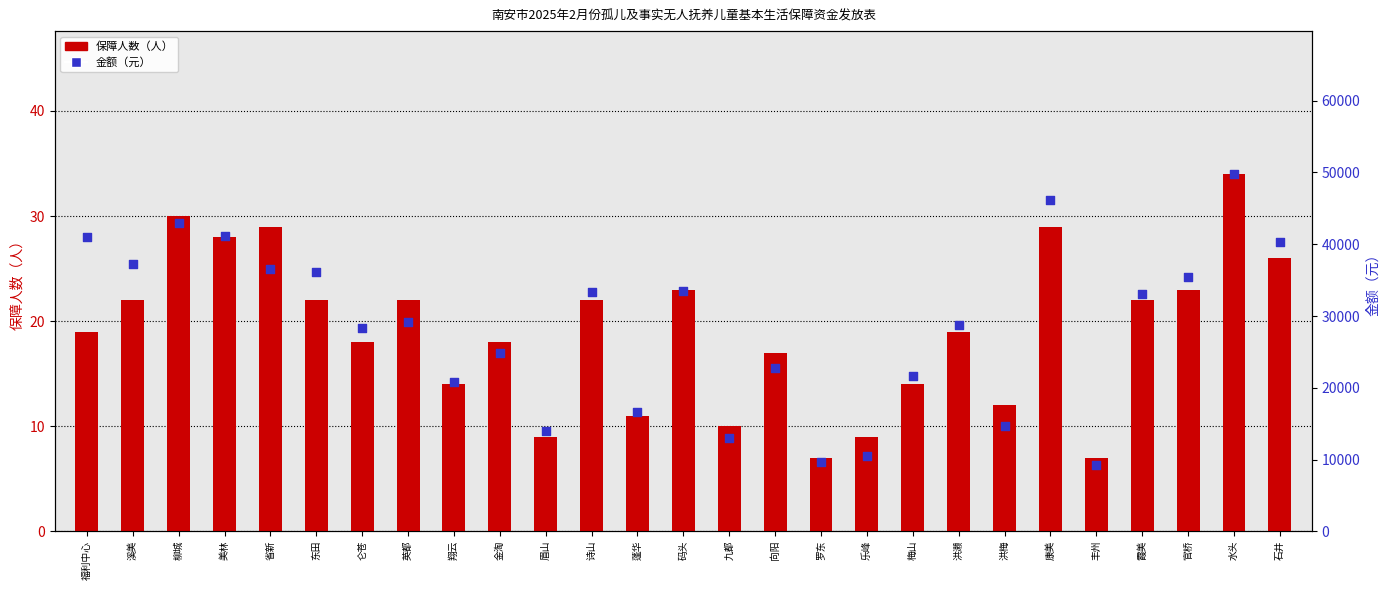

Which series contains the highest Y value?

金额（元）